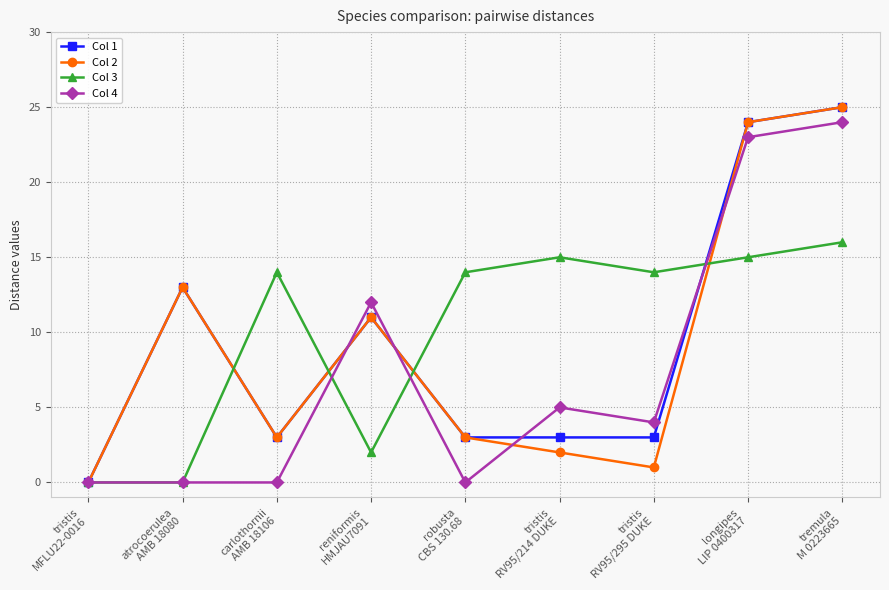

At how many categories does at least one series exceed 19?

2